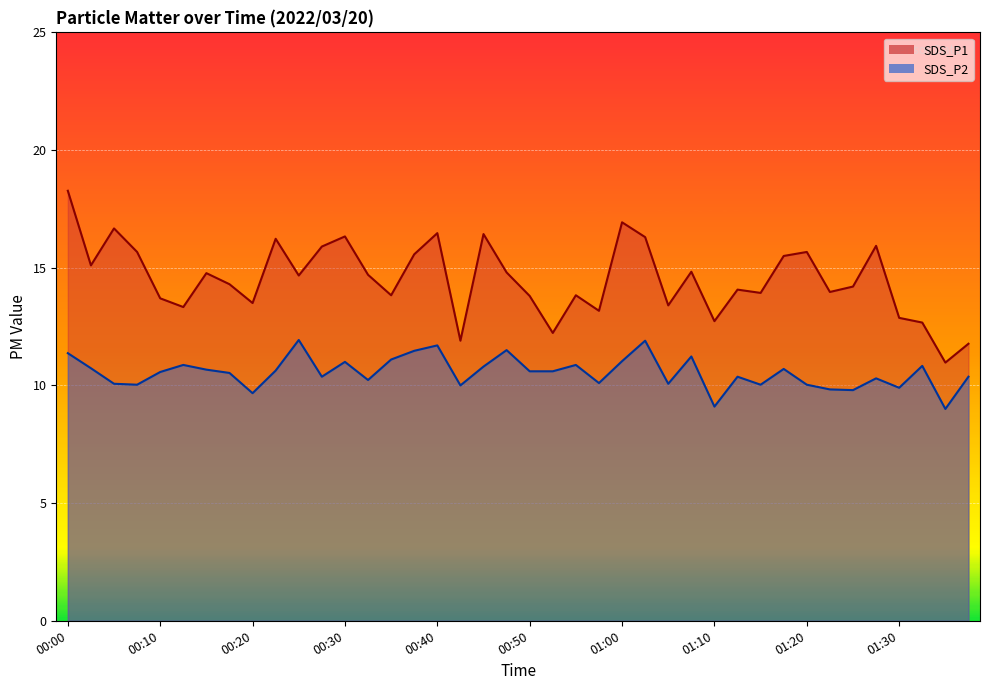

What is the minimum value shown in the chart?

9.0